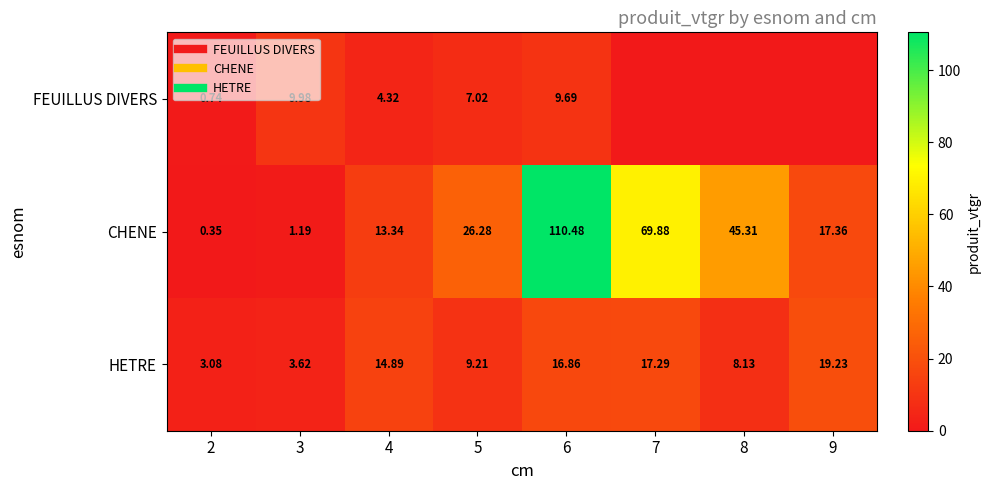

Between 4 and 3, which is larger?

3